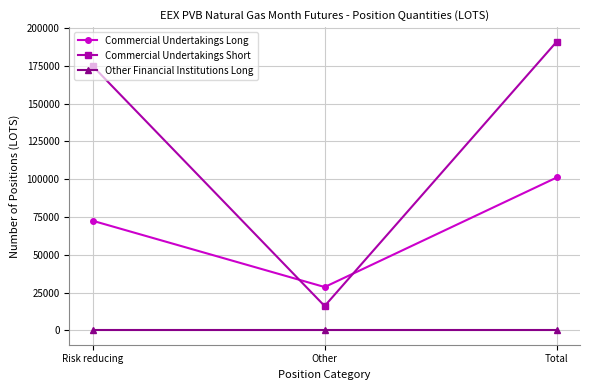

Is it true that Commercial Undertakings Long equals 28630 at Other?

True